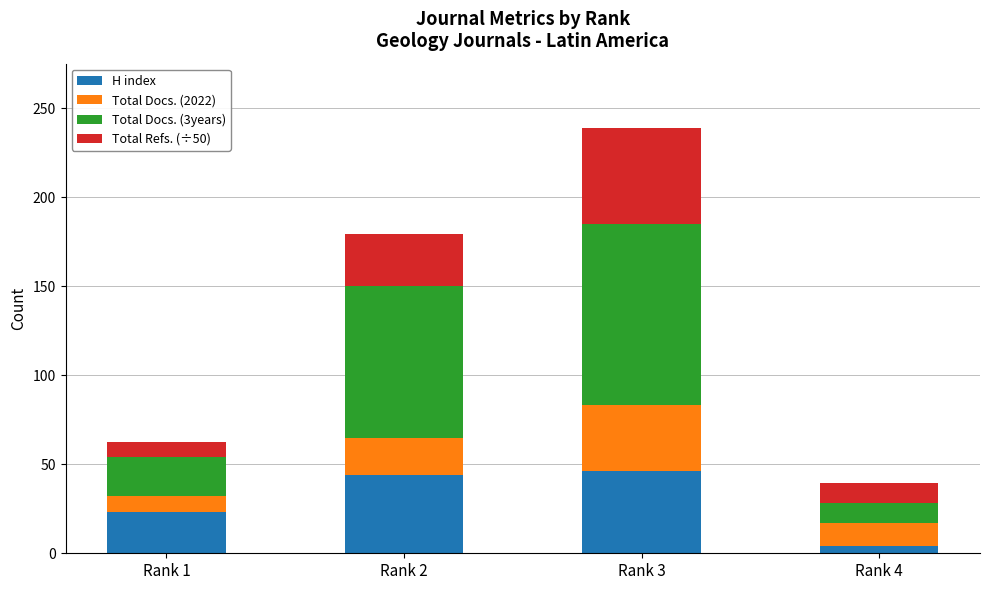

Which category has the lowest value in the H index series?

Rank 4